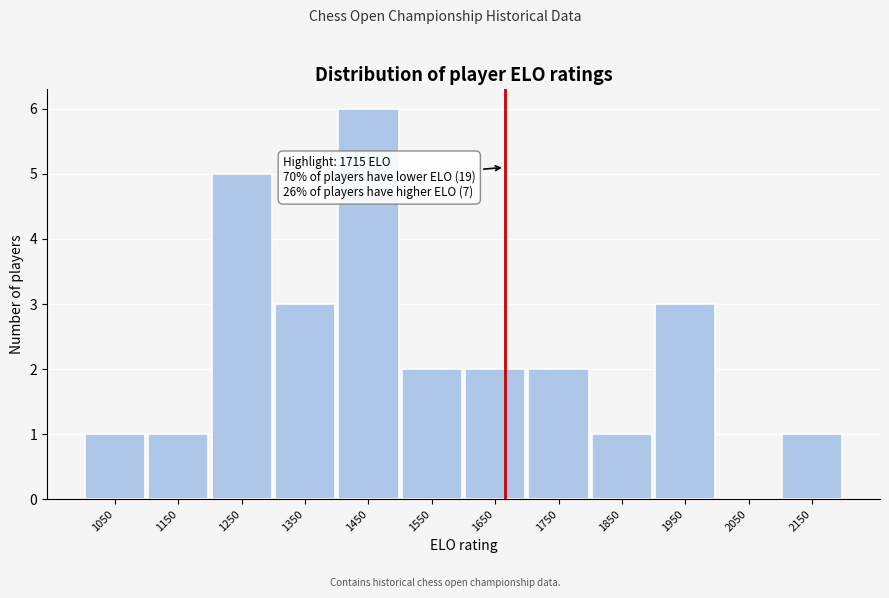

Reading left to right, list all the values displayed in this chart.

1050=1	1150=1	1250=5	1350=3	1450=6	1550=2	1650=2	1750=2	1850=1	1950=3	2050=0	2150=1